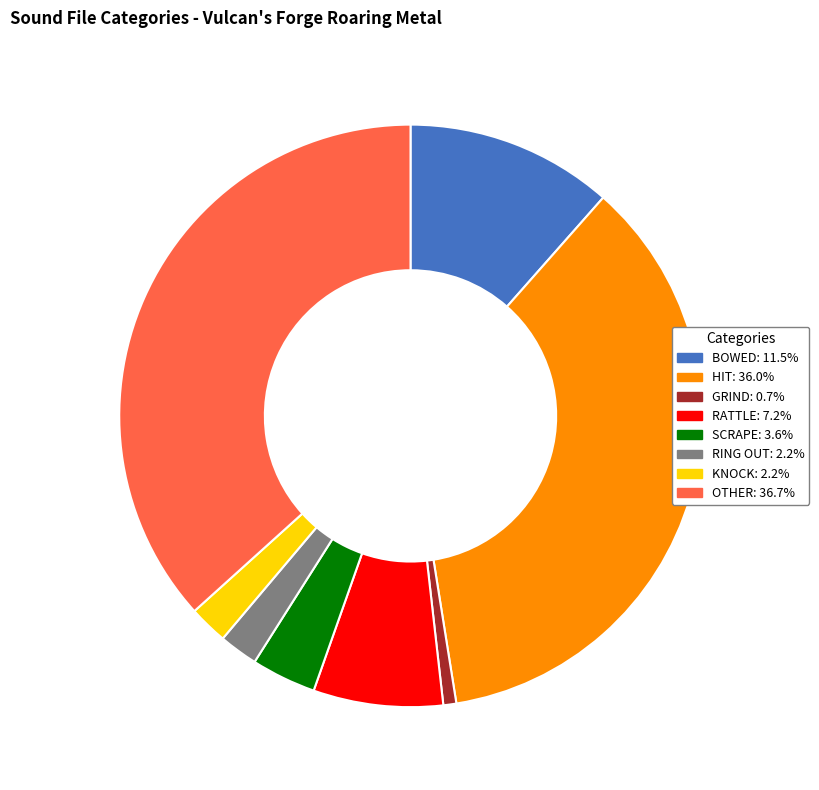

What is the largest slice in the pie chart?

OTHER